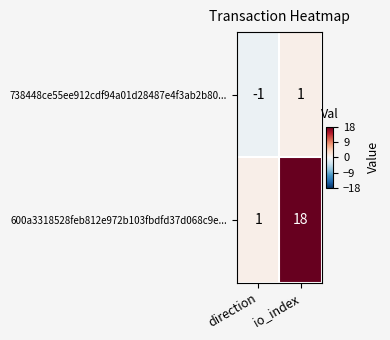

Reading left to right, extract all data points from this chart.

738448ce55ee912cdf94a01d28487e4f3ab2b80...: direction=-1	io_index=1
600a3318528feb812e972b103fbdfd37d068c9e...: direction=1	io_index=18